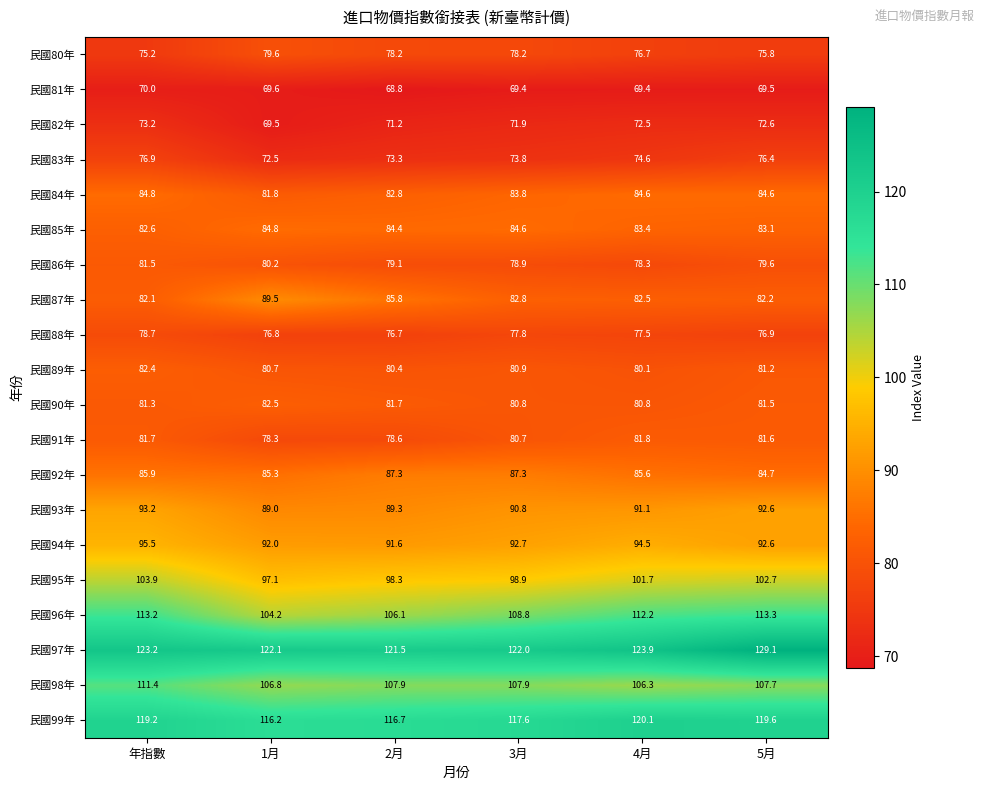

At 年指數, list the series in order from smallest to largest.

民國81年, 民國82年, 民國80年, 民國83年, 民國88年, 民國90年, 民國86年, 民國91年, 民國87年, 民國89年, 民國85年, 民國84年, 民國92年, 民國93年, 民國94年, 民國95年, 民國98年, 民國96年, 民國99年, 民國97年